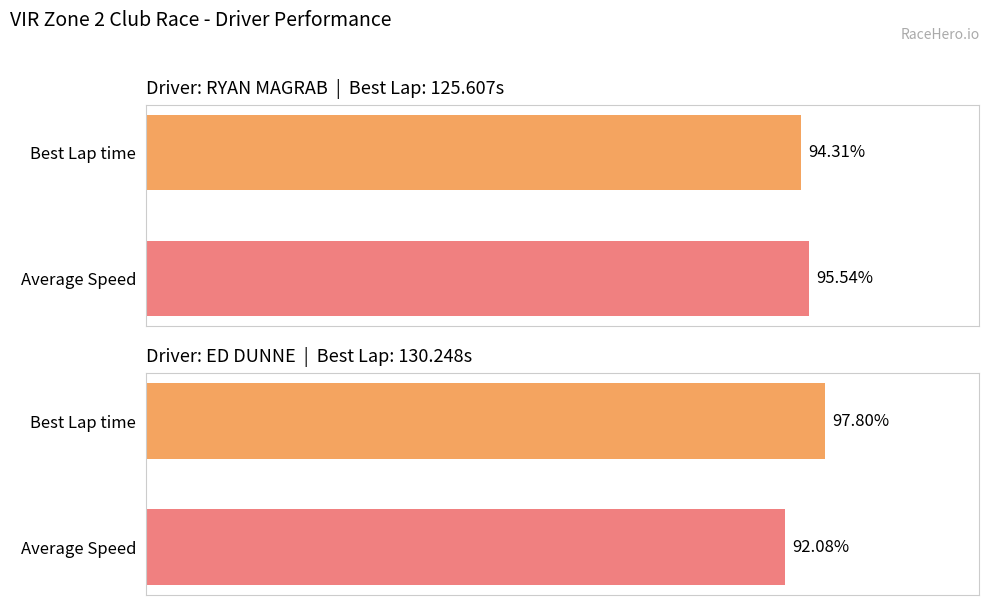

The Best Lap time series shows 95.5 at 1. True or false?

True